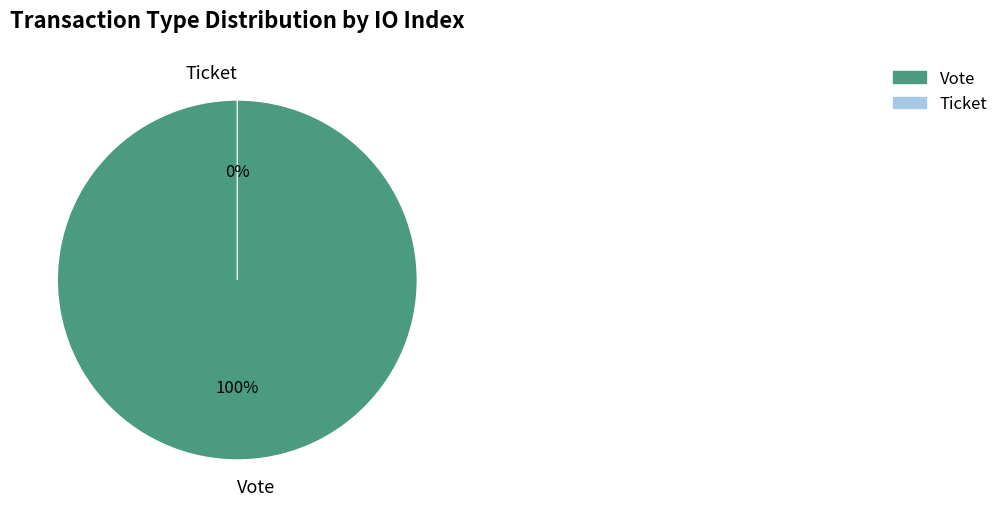

Which slice is the largest?

Vote